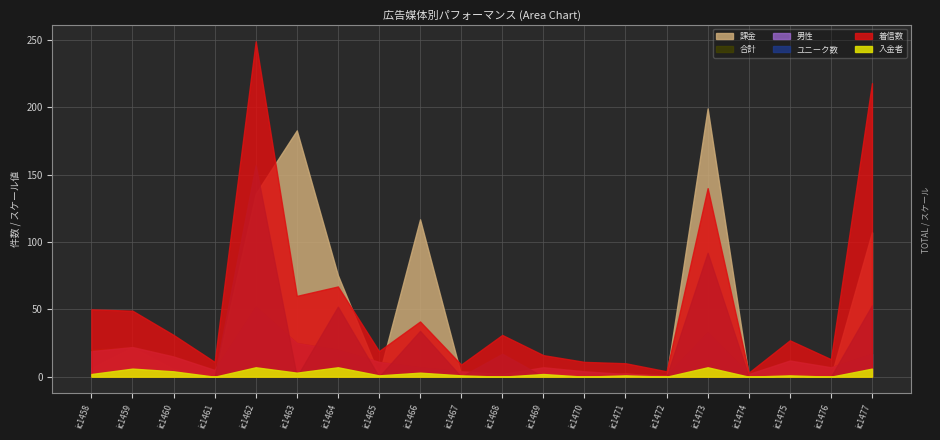

True or false: 着信数 has a value of 18 at ic1460.

False